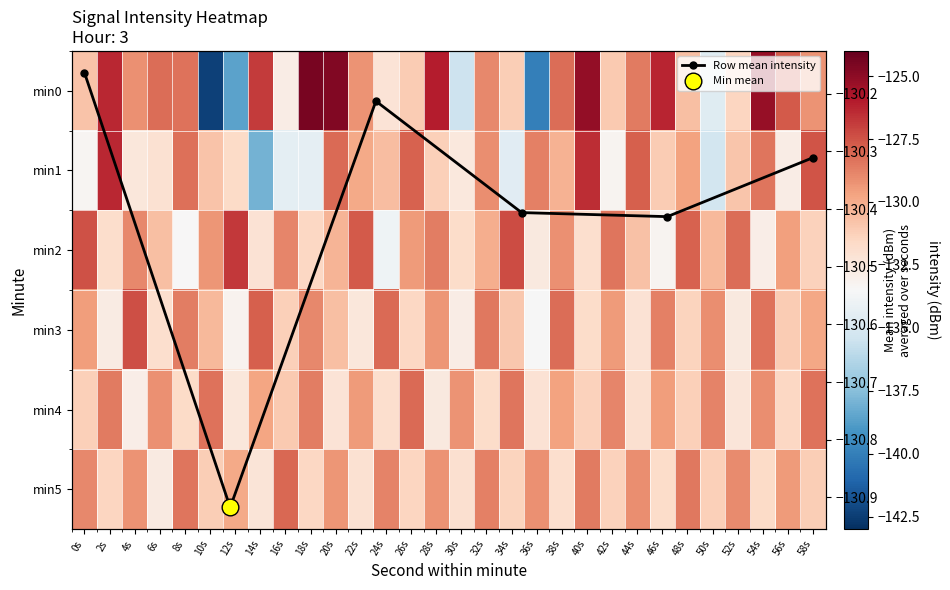

Rank the categories by 5 value from highest to lowest.

16s, 8s, 48s, 40s, 32s, 24s, 0s, 52s, 44s, 36s, 28s, 4s, 20s, 56s, 12s, 10s, 58s, 50s, 42s, 34s, 2s, 26s, 18s, 54s, 46s, 38s, 30s, 22s, 14s, 6s